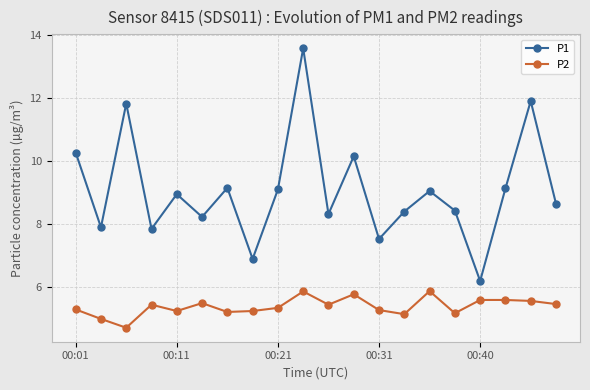

What is the sum of all P2 values?

107.9